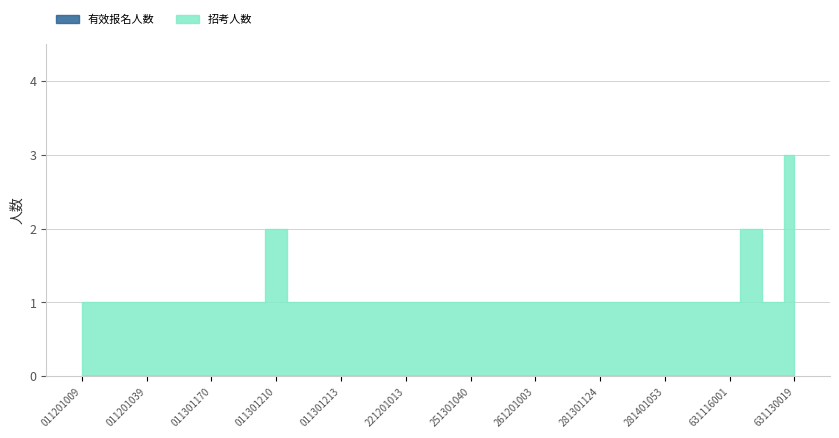

Reading left to right, what are all the values shown in this chart?

招考人数: 1	1	1	1	1	1	1	1	1	2	1	1	1	1	1	1	1	1	1	1	1	1	1	1	1	1	1	1	1	1	1	2	1	3
有效报名人数: 0	0	0	0	0	0	0	0	0	0	0	0	0	0	0	0	0	0	0	0	0	0	0	0	0	0	0	0	0	0	0	0	0	0